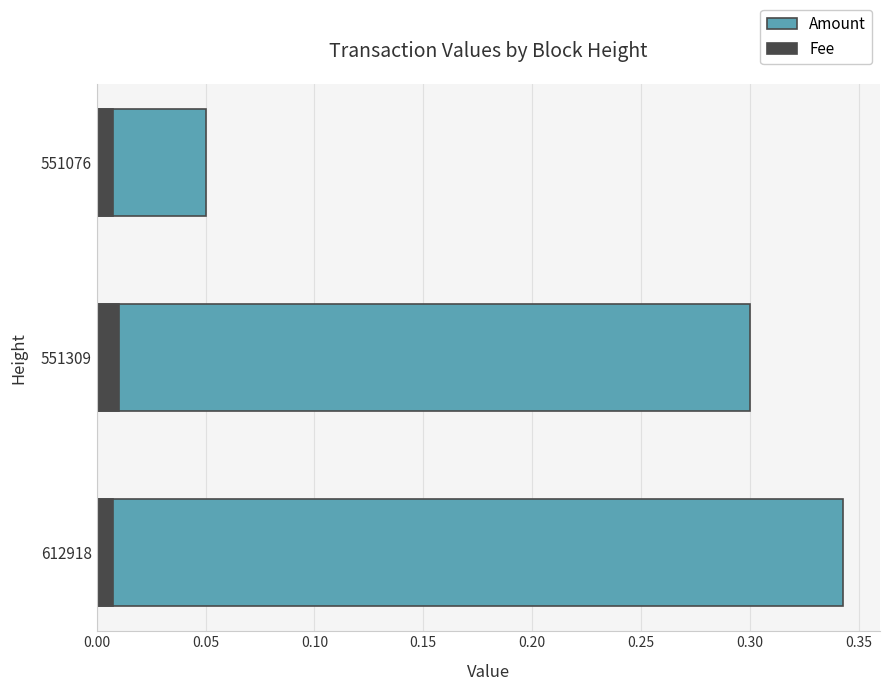

Reading left to right, transcribe all the data shown in this chart.

Amount: 0.3	0.3	0.1
Fee: 0.0	0.0	0.0